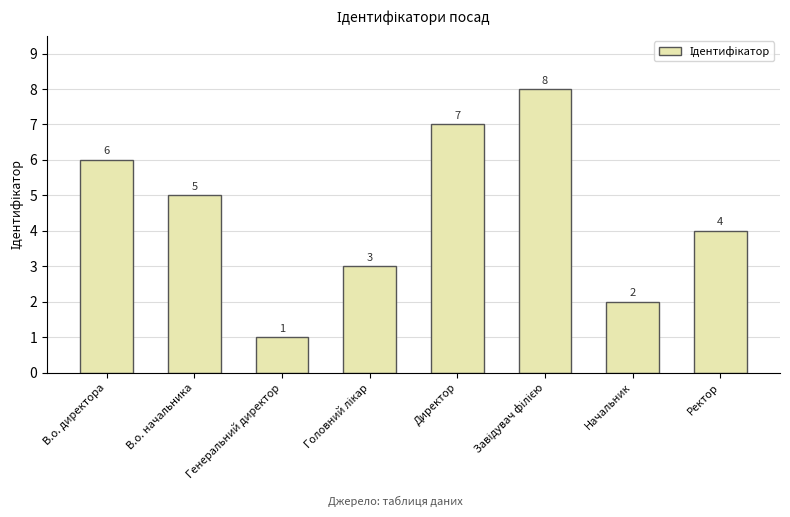

What is the maximum value shown in the chart?

8